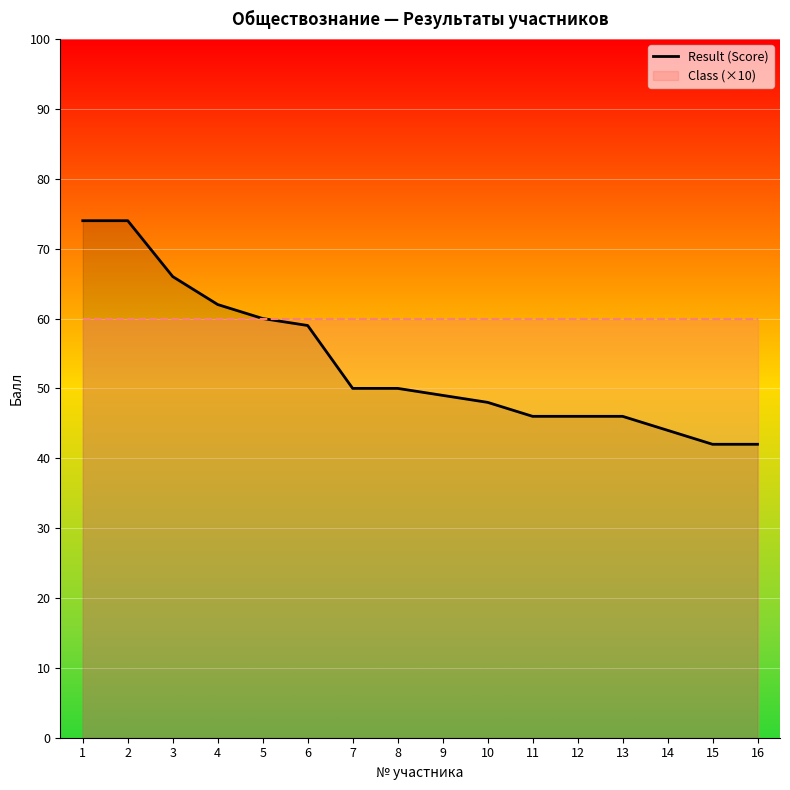

List the labels in order of value, smallest first.

15, 16, 14, 11, 12, 13, 10, 9, 7, 8, 6, 5, 4, 3, 1, 2